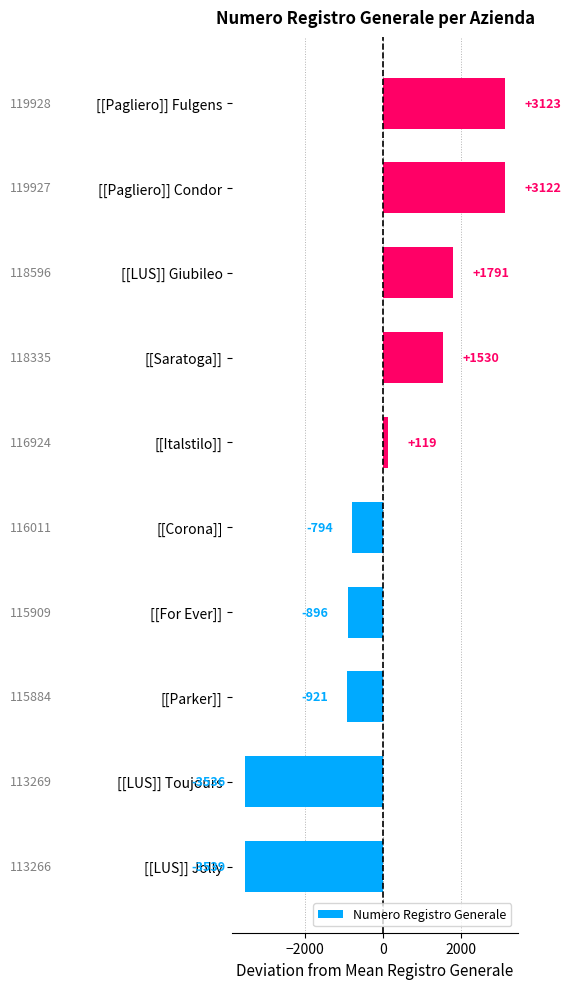

Rank the categories by value from highest to lowest.

[[Pagliero]] Fulgens, [[Pagliero]] Condor, [[LUS]] Giubileo, [[Saratoga]], [[Italstilo]], [[Corona]], [[For Ever]], [[Parker]], [[LUS]] Toujours, [[LUS]] Jolly